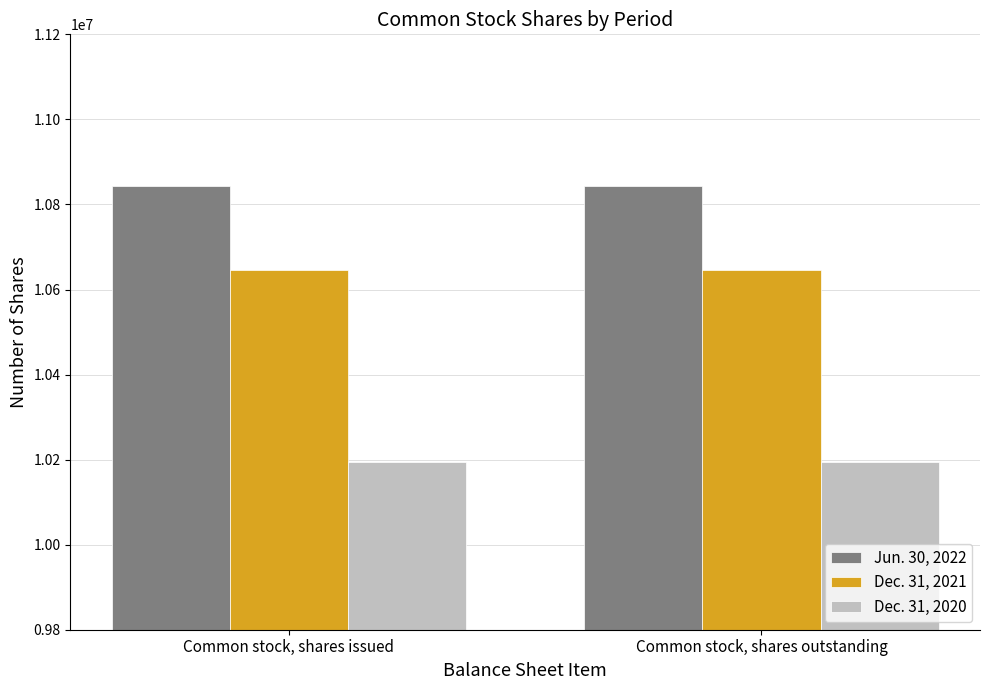

What is the greatest value displayed?

10842945